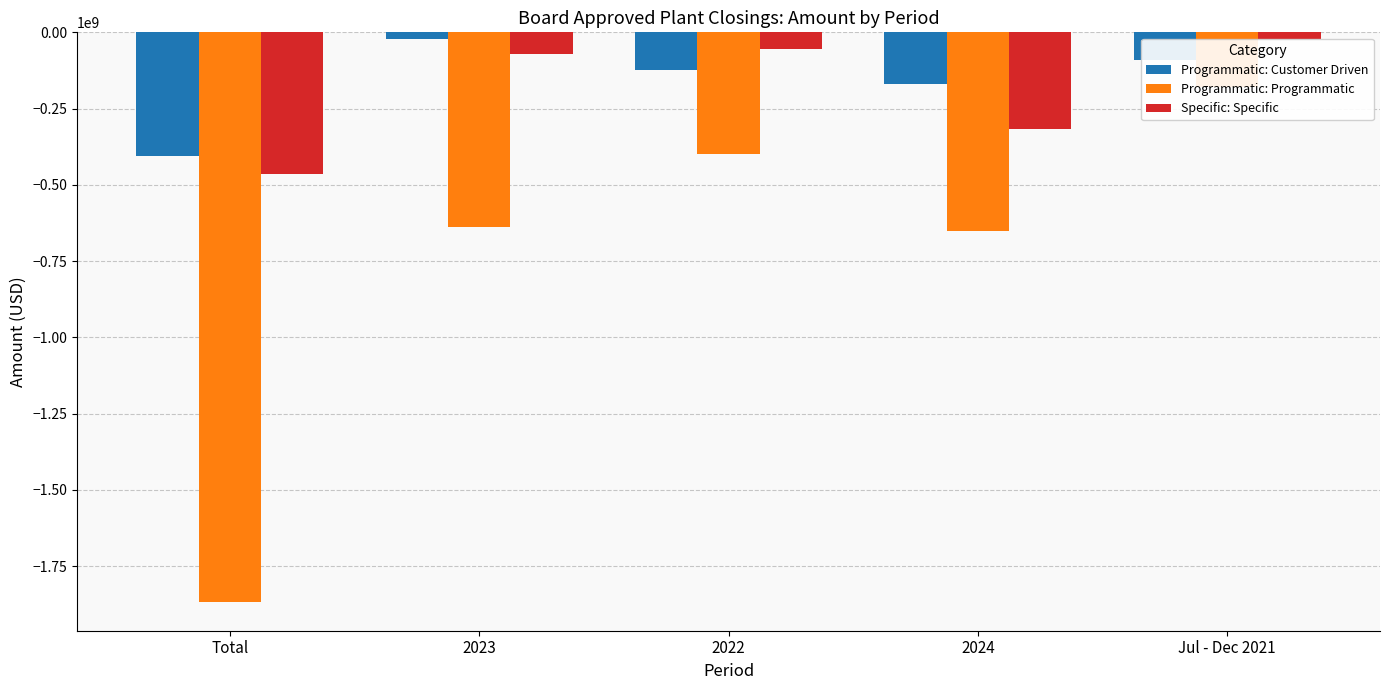

What is the average value of the Programmatic: Programmatic series?

-747364214.7